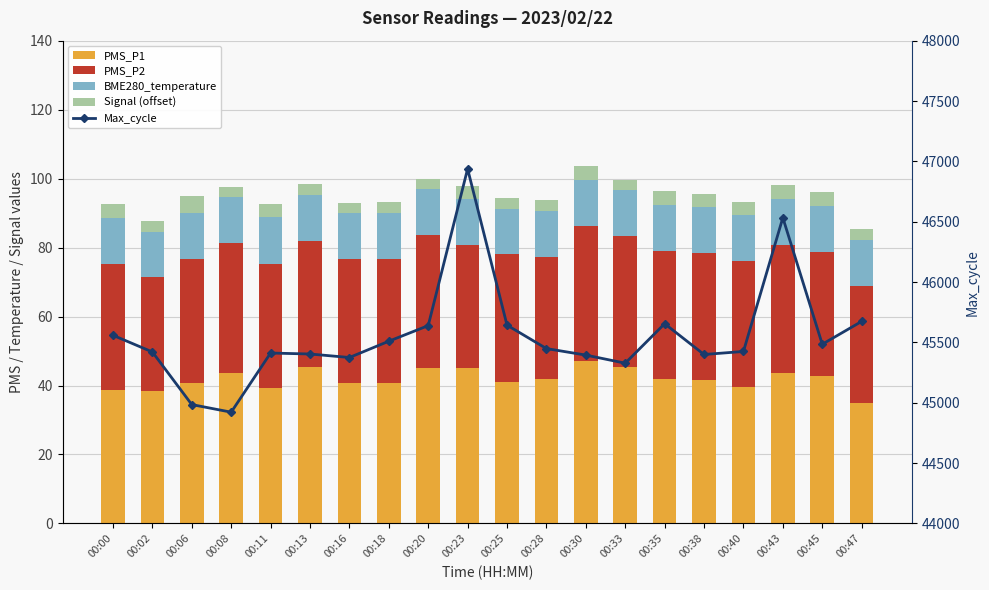

At how many categories does at least one series exceed 8650?

20